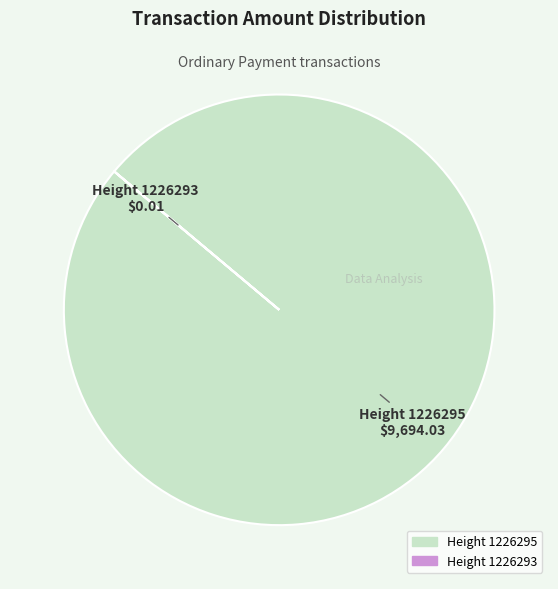

Is there a majority slice in this chart?

Yes